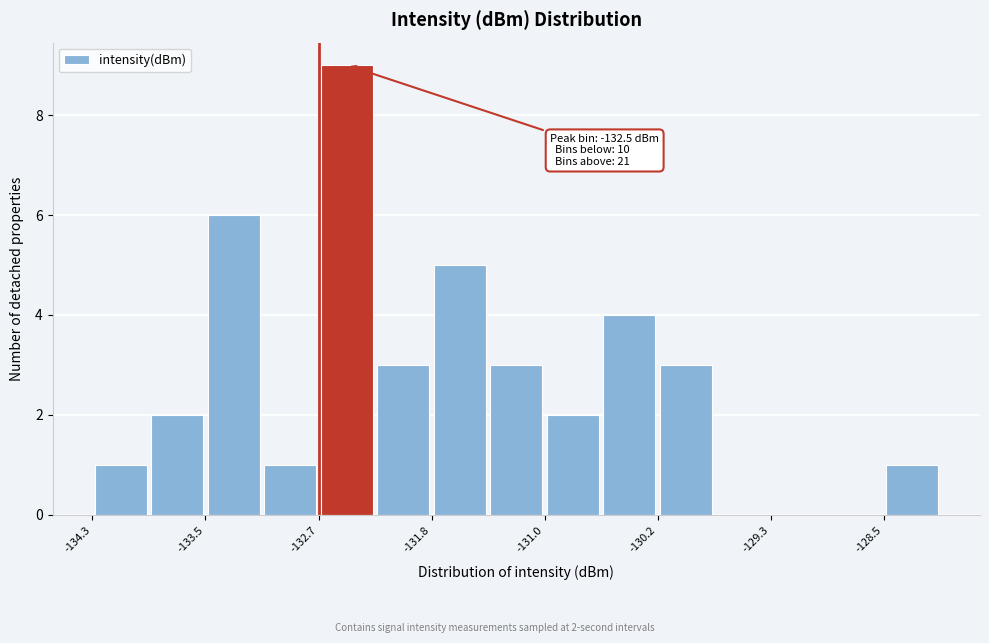

Which range on the x-axis has the tallest bar?

-132.7 to -132.3